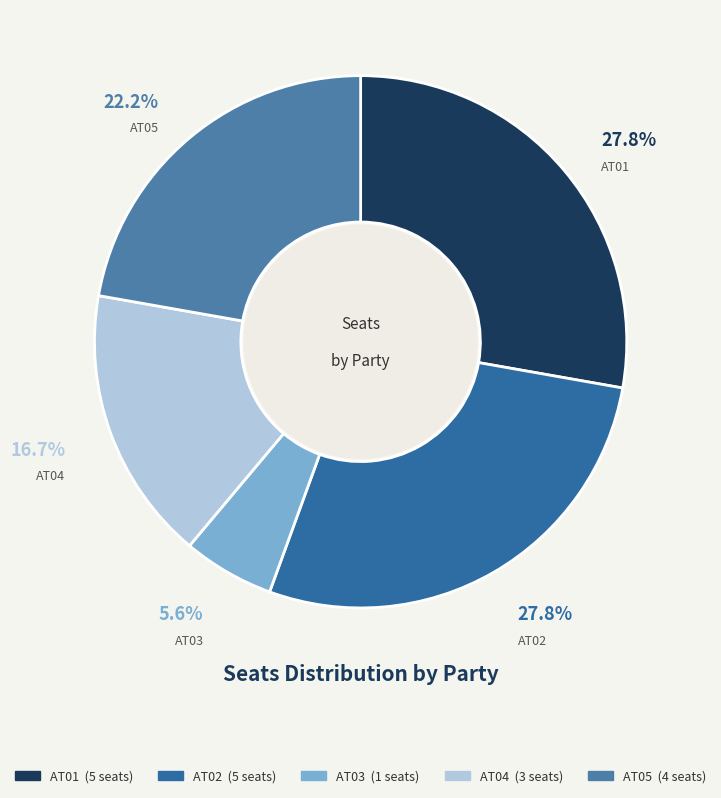

The AT04 slice represents 11% of the pie. True or false?

False